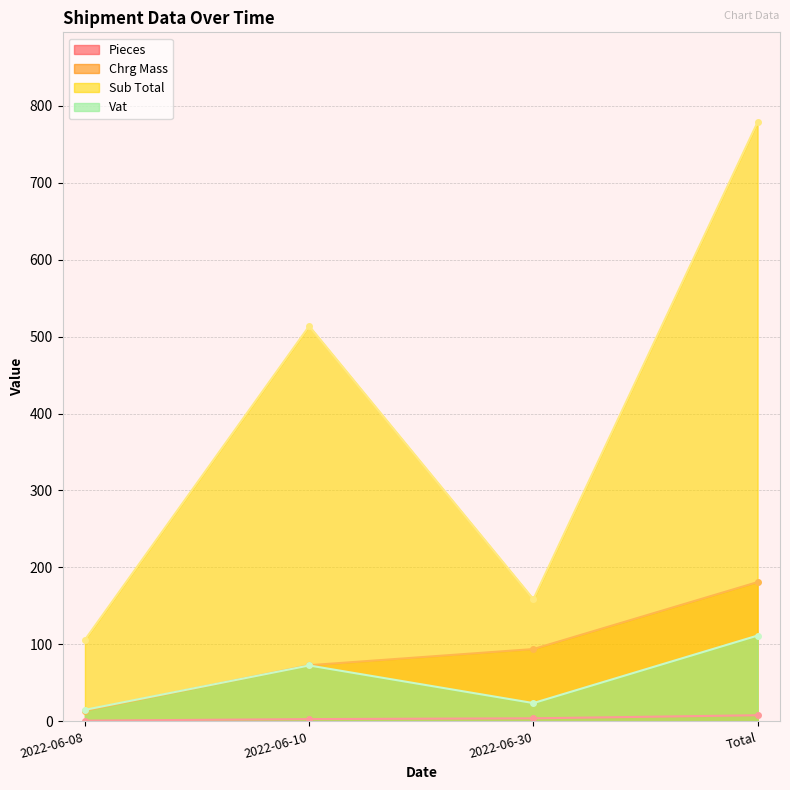

Does the chart have visible grid lines?

Yes